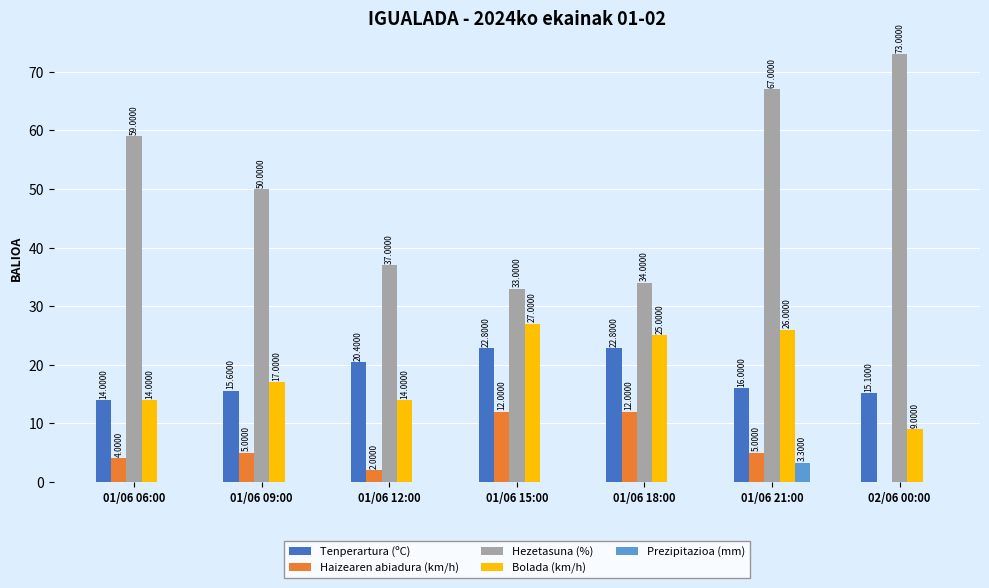

Reading left to right, transcribe all the data shown in this chart.

Tenperartura (ºC): 14.0	15.6	20.4	22.8	22.8	16.0	15.1
Haizearen abiadura (km/h): 4.0	5.0	2.0	12.0	12.0	5.0	0.0
Hezetasuna (%): 59.0	50.0	37.0	33.0	34.0	67.0	73.0
Bolada (km/h): 14.0	17.0	14.0	27.0	25.0	26.0	9.0
Prezipitazioa (mm): 0.0	0.0	0.0	0.0	0.0	3.3	0.0